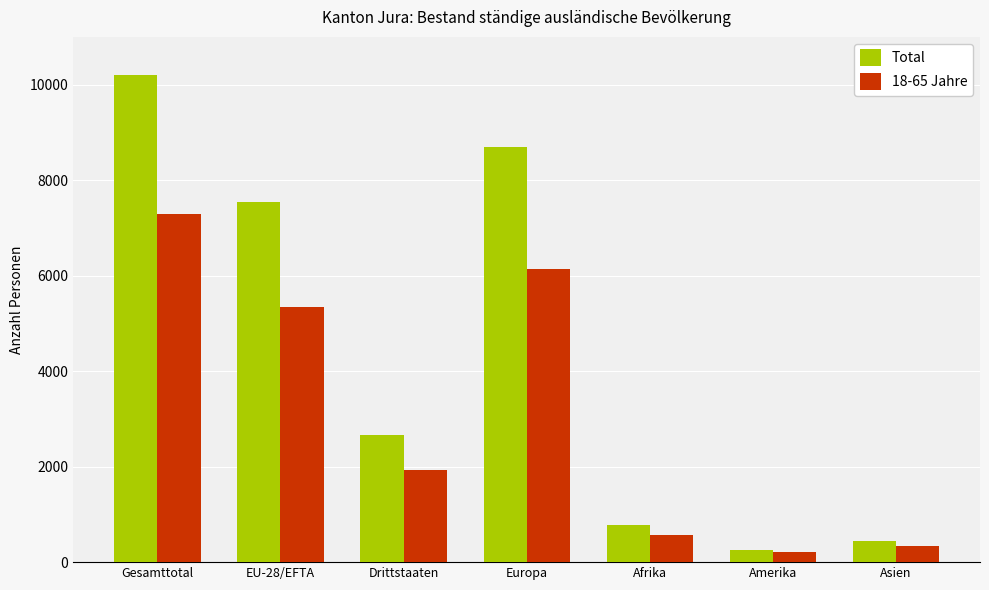

At how many categories does at least one series exceed 3404?

3